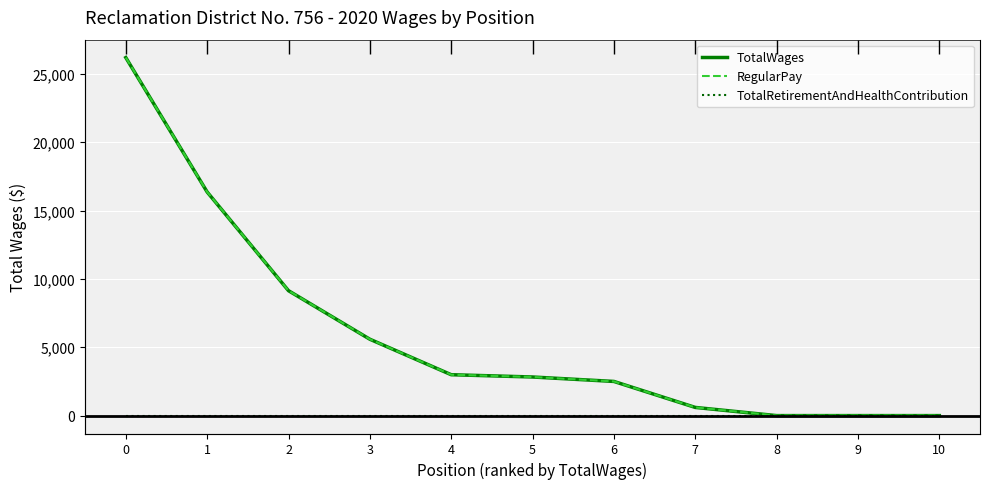

True or false: RegularPay and TotalWages cross at least once.

False